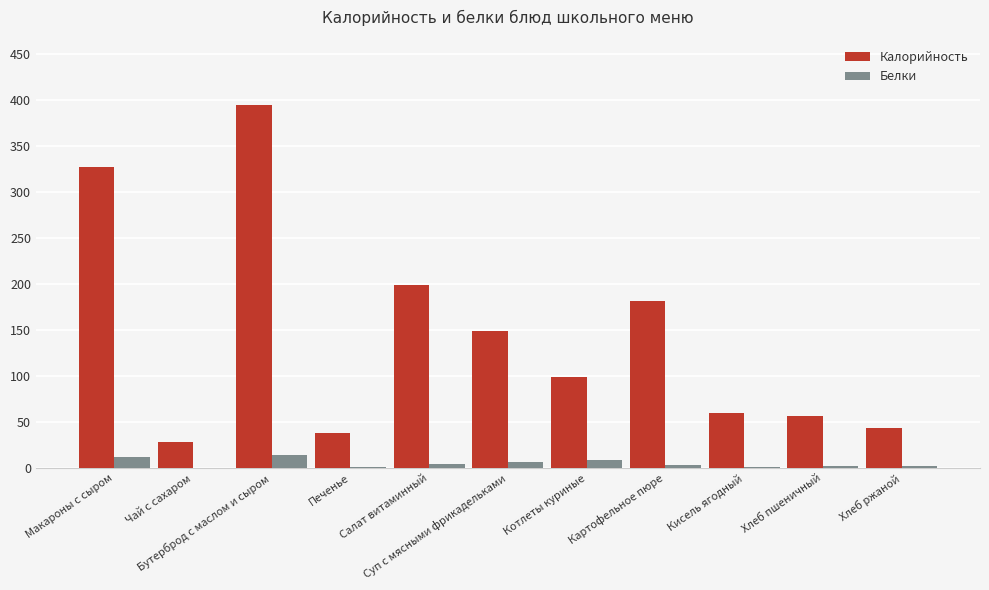

What is the greatest value displayed?

394.0